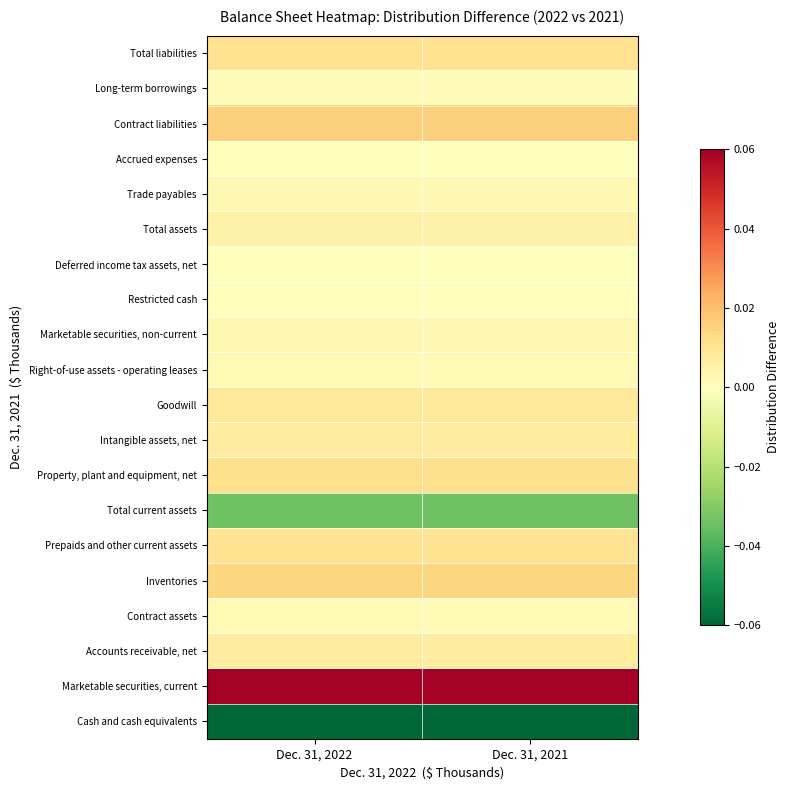

Reading right to left, transcribe all the data shown in this chart.

Cash and cash equivalents: Dec. 31, 2021=-0.1	Dec. 31, 2022=-0.1
Marketable securities, current: Dec. 31, 2021=0.1	Dec. 31, 2022=0.1
Accounts receivable, net: Dec. 31, 2021=0.0	Dec. 31, 2022=0.0
Contract assets: Dec. 31, 2021=0.0	Dec. 31, 2022=0.0
Inventories: Dec. 31, 2021=0.0	Dec. 31, 2022=0.0
Prepaids and other current assets: Dec. 31, 2021=0.0	Dec. 31, 2022=0.0
Total current assets: Dec. 31, 2021=-0.0	Dec. 31, 2022=-0.0
Property, plant and equipment, net: Dec. 31, 2021=0.0	Dec. 31, 2022=0.0
Intangible assets, net: Dec. 31, 2021=0.0	Dec. 31, 2022=0.0
Goodwill: Dec. 31, 2021=0.0	Dec. 31, 2022=0.0
Right-of-use assets - operating leases: Dec. 31, 2021=0.0	Dec. 31, 2022=0.0
Marketable securities, non-current: Dec. 31, 2021=0.0	Dec. 31, 2022=0.0
Restricted cash: Dec. 31, 2021=0.0	Dec. 31, 2022=0.0
Deferred income tax assets, net: Dec. 31, 2021=-0.0	Dec. 31, 2022=-0.0
Total assets: Dec. 31, 2021=0.0	Dec. 31, 2022=0.0
Trade payables: Dec. 31, 2021=0.0	Dec. 31, 2022=0.0
Accrued expenses: Dec. 31, 2021=-0.0	Dec. 31, 2022=-0.0
Contract liabilities: Dec. 31, 2021=0.0	Dec. 31, 2022=0.0
Long-term borrowings: Dec. 31, 2021=0.0	Dec. 31, 2022=0.0
Total liabilities: Dec. 31, 2021=0.0	Dec. 31, 2022=0.0